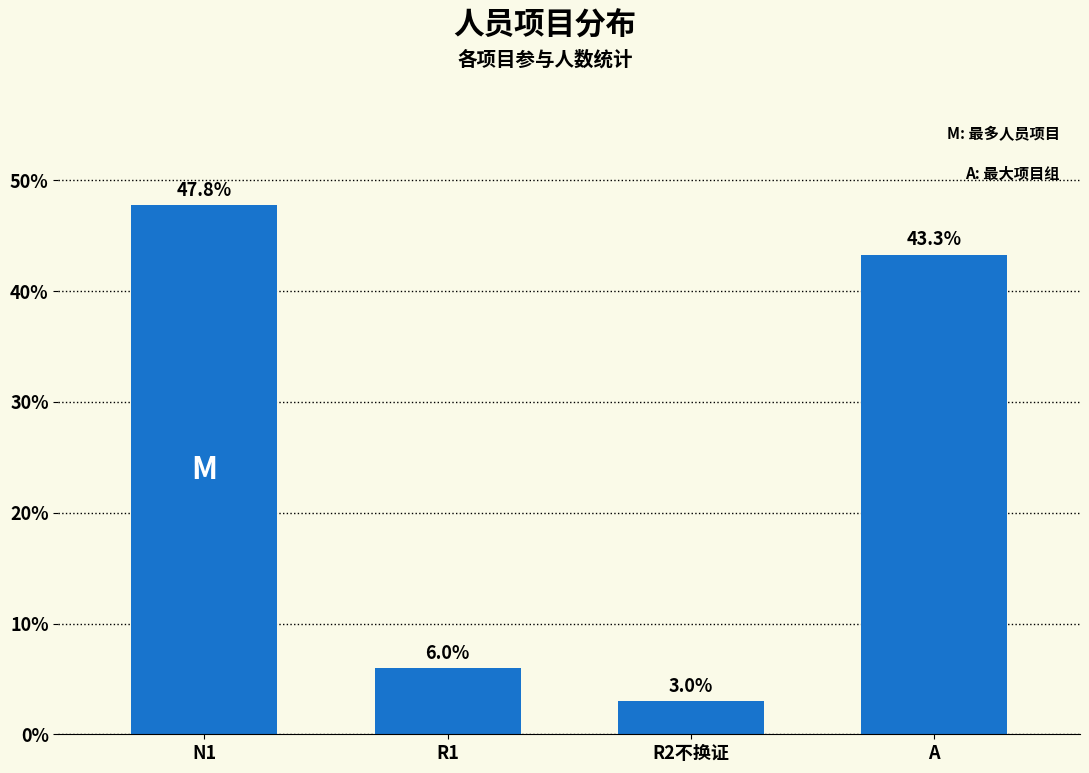

Reading right to left, list all the values displayed in this chart.

43.3	3.0	6.0	47.8